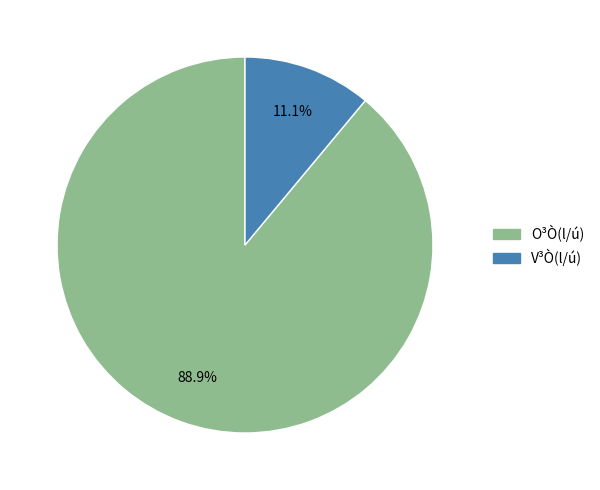

The O³Ò(l/ú) slice represents 82% of the pie. True or false?

False